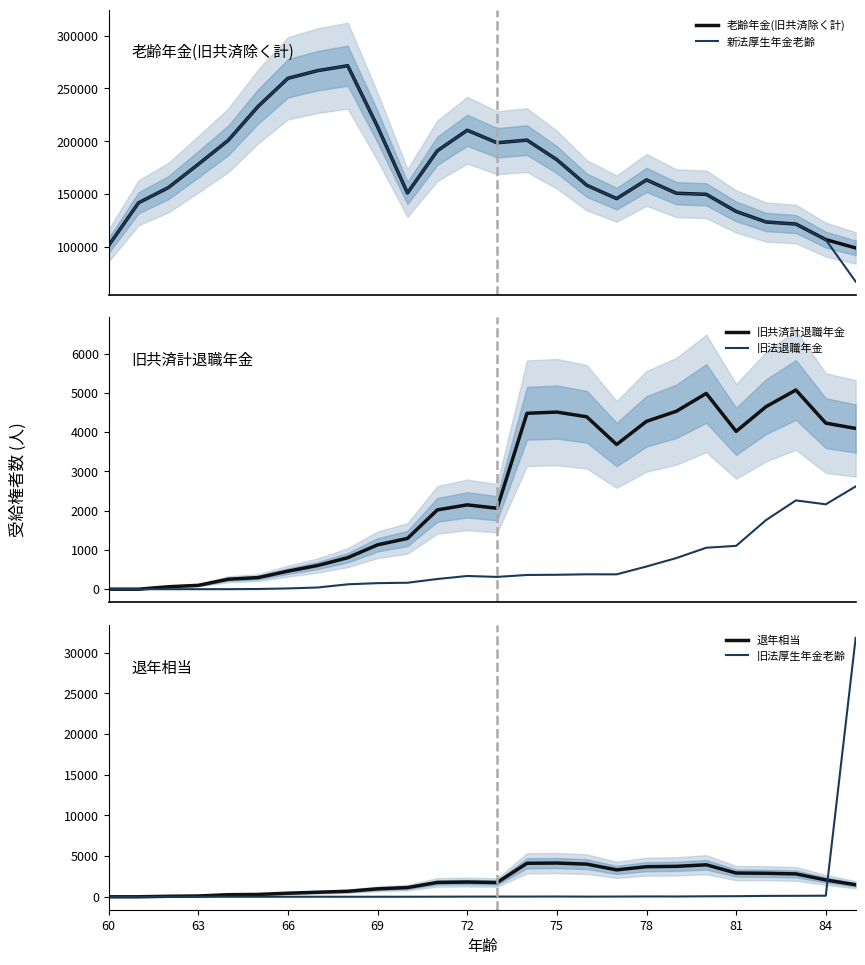

Which series ends up on top after the final intersection of 旧法厚生年金老齢 and 退年相当?

旧法厚生年金老齢